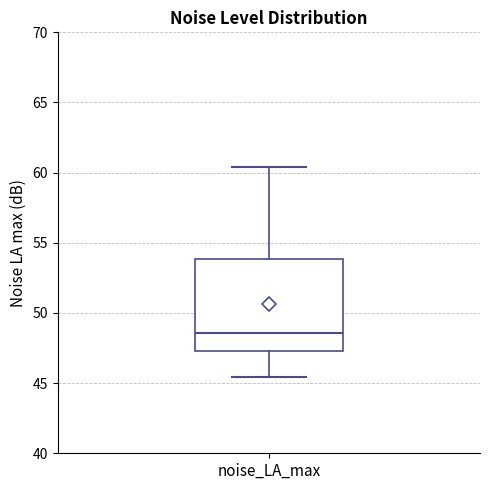

Where is the lower edge of the box for noise_LA_max on the y-axis? The values are not printed on the chart, so give them approximately, as read against the axis.

47.5